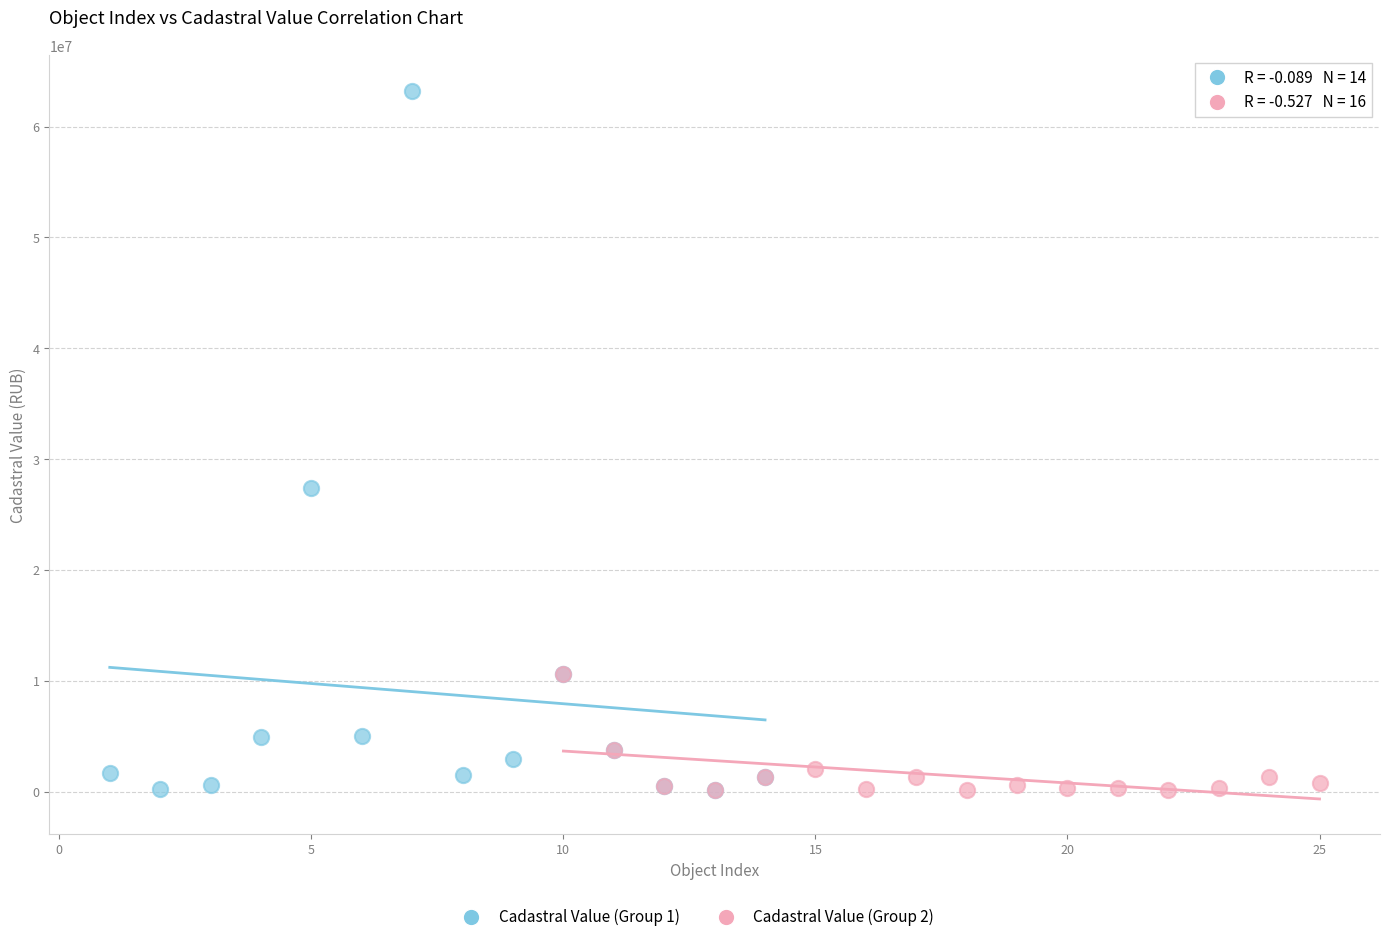

Which series contains the highest Y value?

Cadastral Value (Group 1)